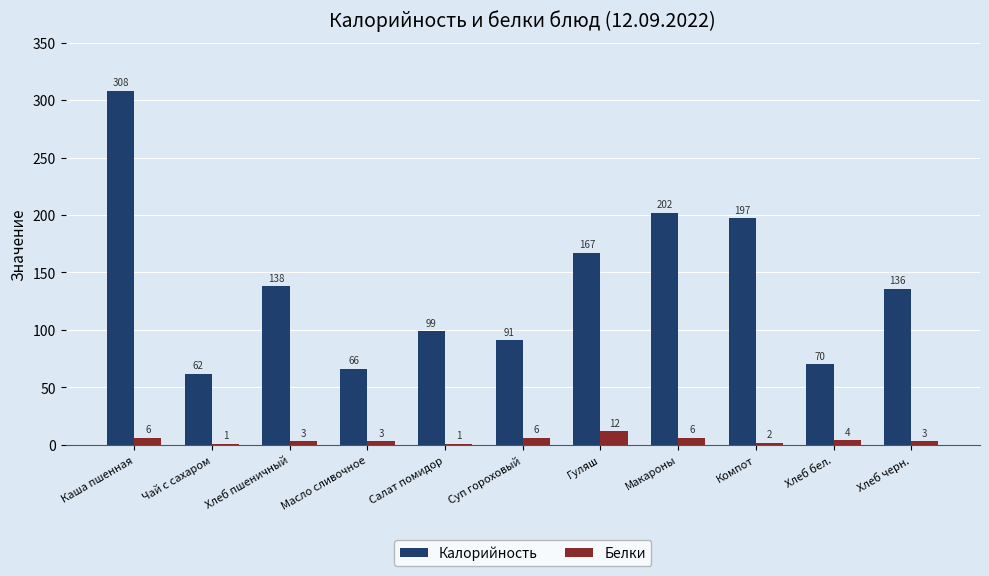

What is the sum of all Калорийность values?

1536